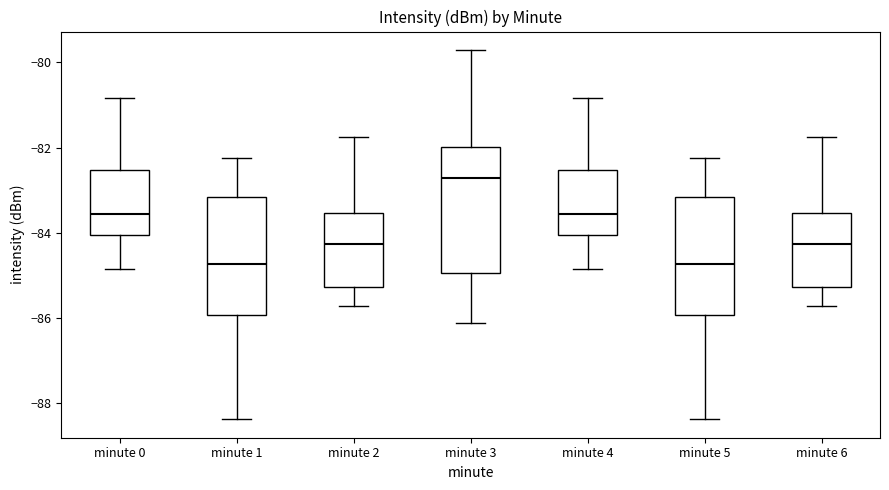

Where is the lower edge of the box for minute 6 on the y-axis? The values are not printed on the chart, so give them approximately, as read against the axis.

-85.2